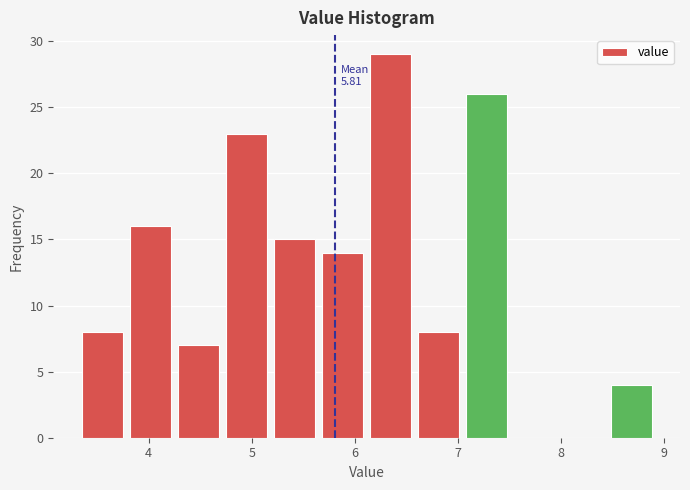

Which range on the x-axis has the tallest bar?

6.2 to 6.6